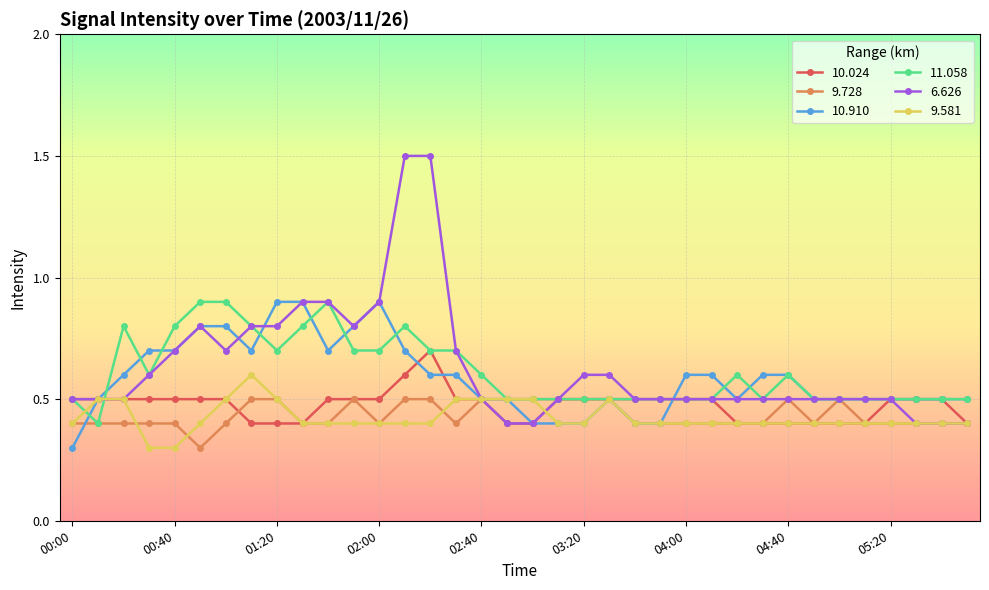

Count the 9.581 values in the range 0 to 1.

36